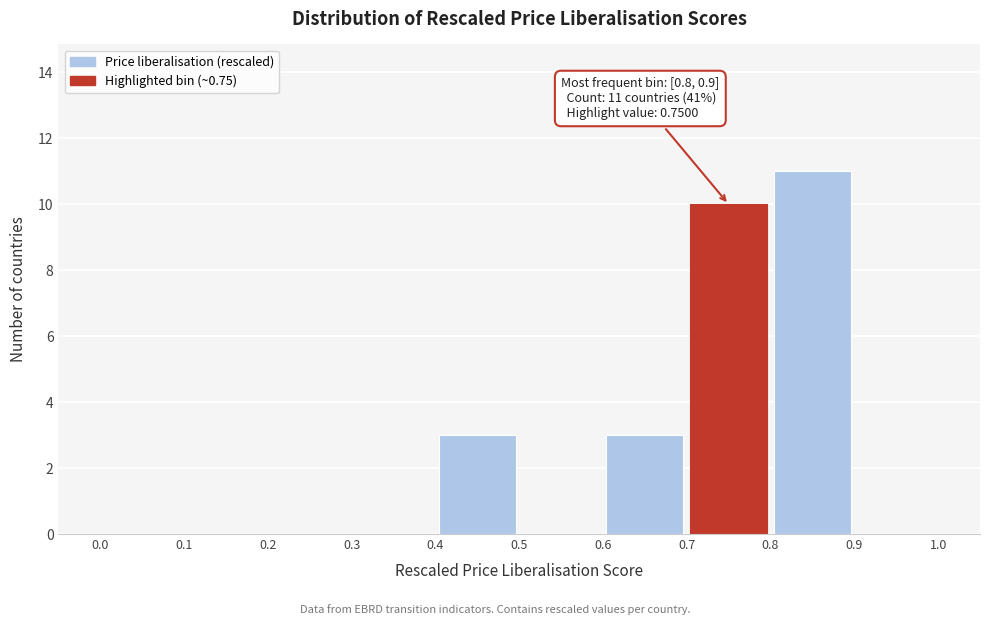

Over which range of the x-axis is the bar tallest?

0.8 to 0.9